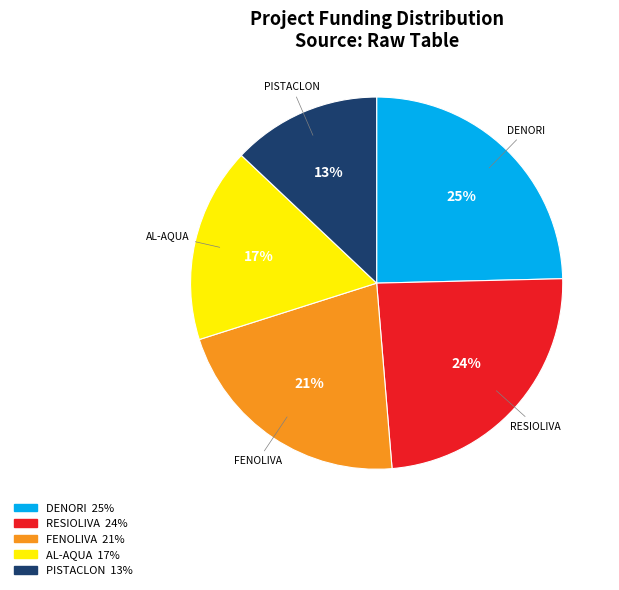

Combined, do PISTACLON and RESIOLIVA account for over 50%?

No